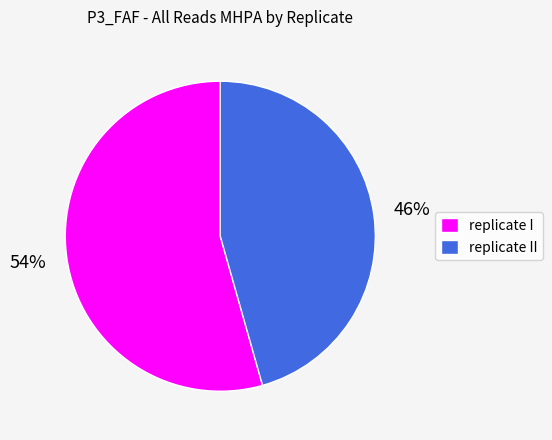

To the nearest percent, what is the average slice percentage?

50%